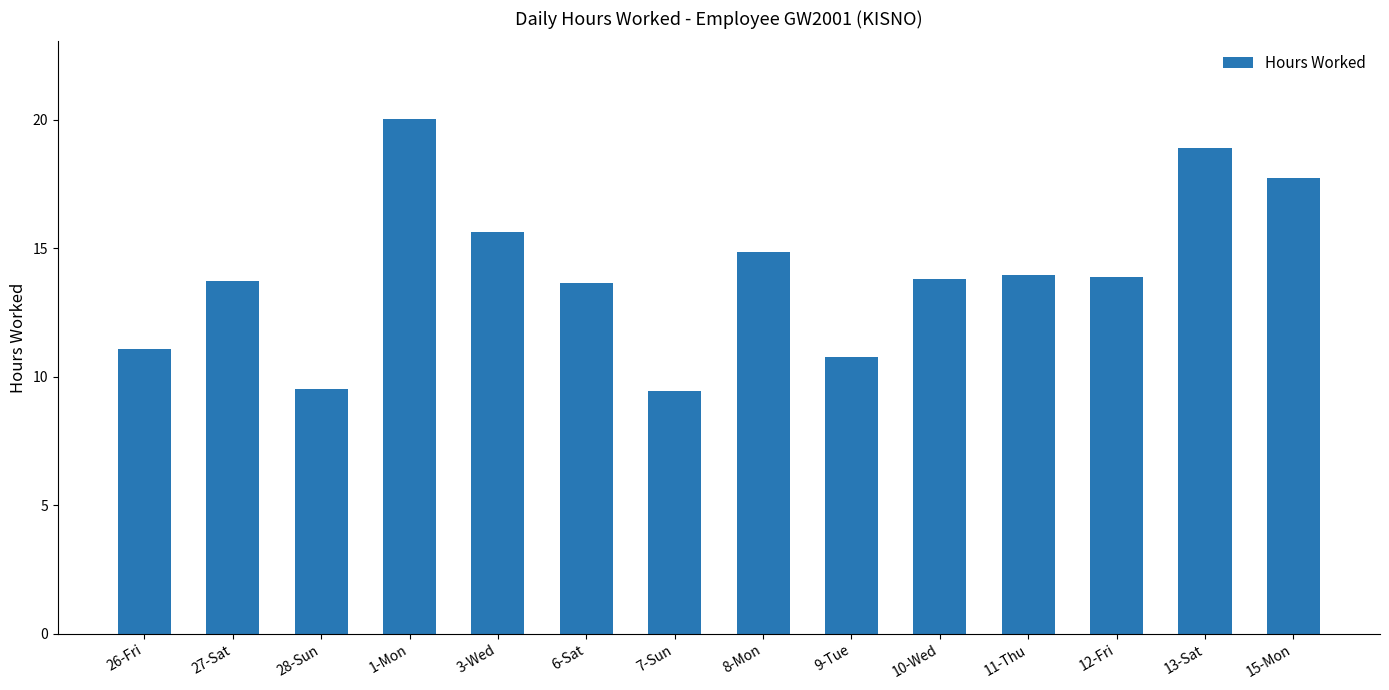

Which has a higher value, 28-Sun or 26-Fri?

26-Fri